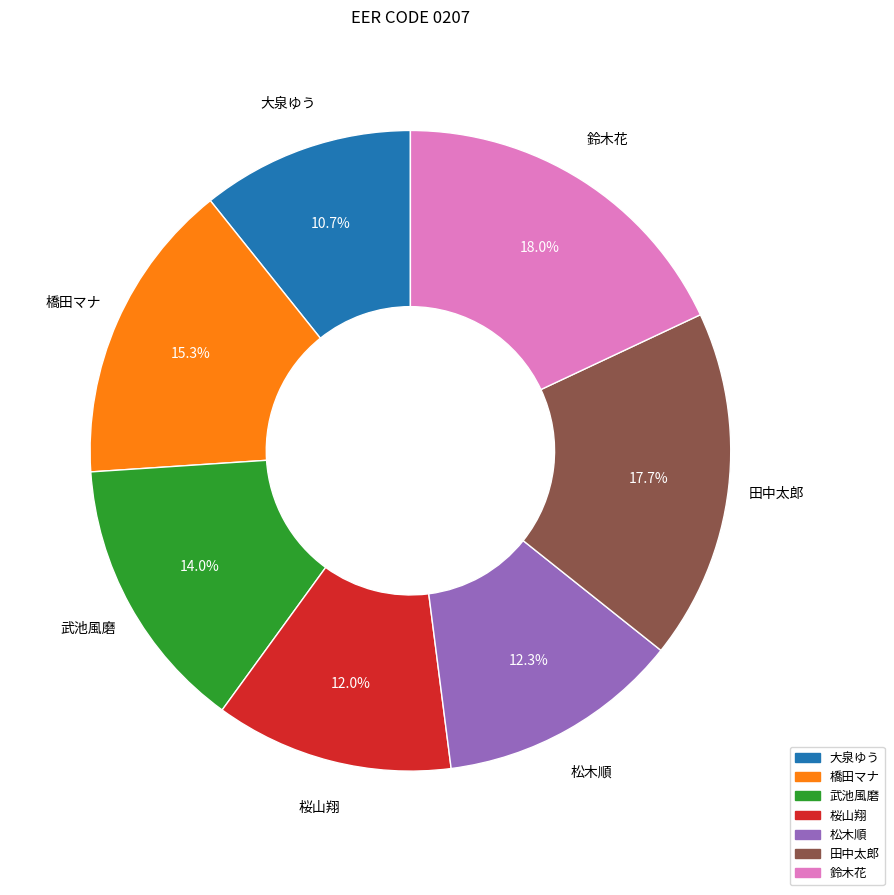

Which slice is the smallest?

大泉ゆう